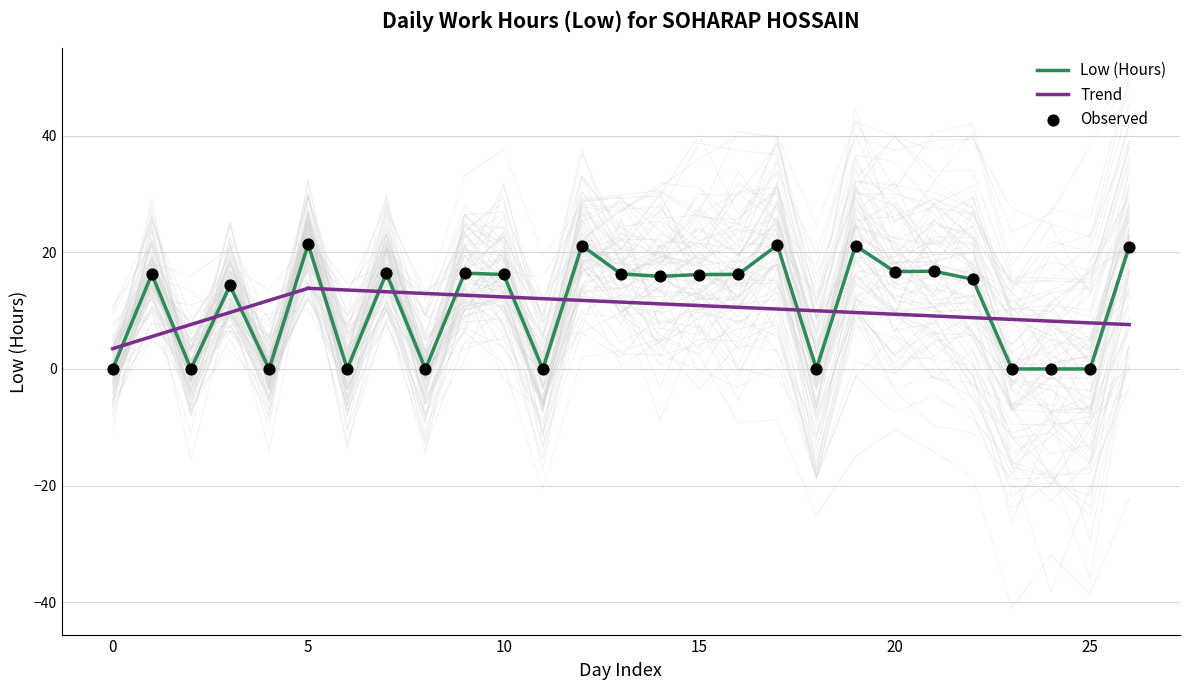

Is it true that Low (Hours) equals 31.8 at 5?

False